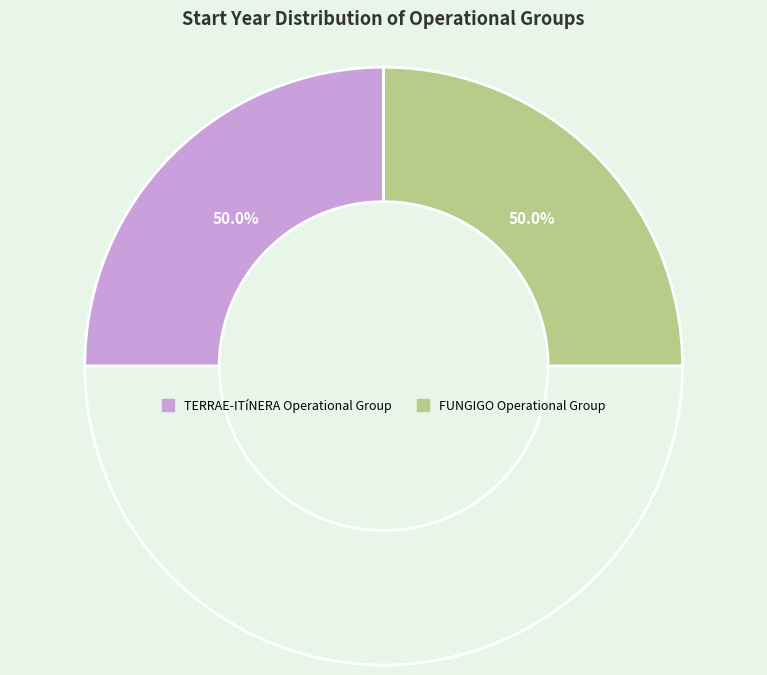

What is the largest slice in the pie chart?

FUNGIGO Operational Group